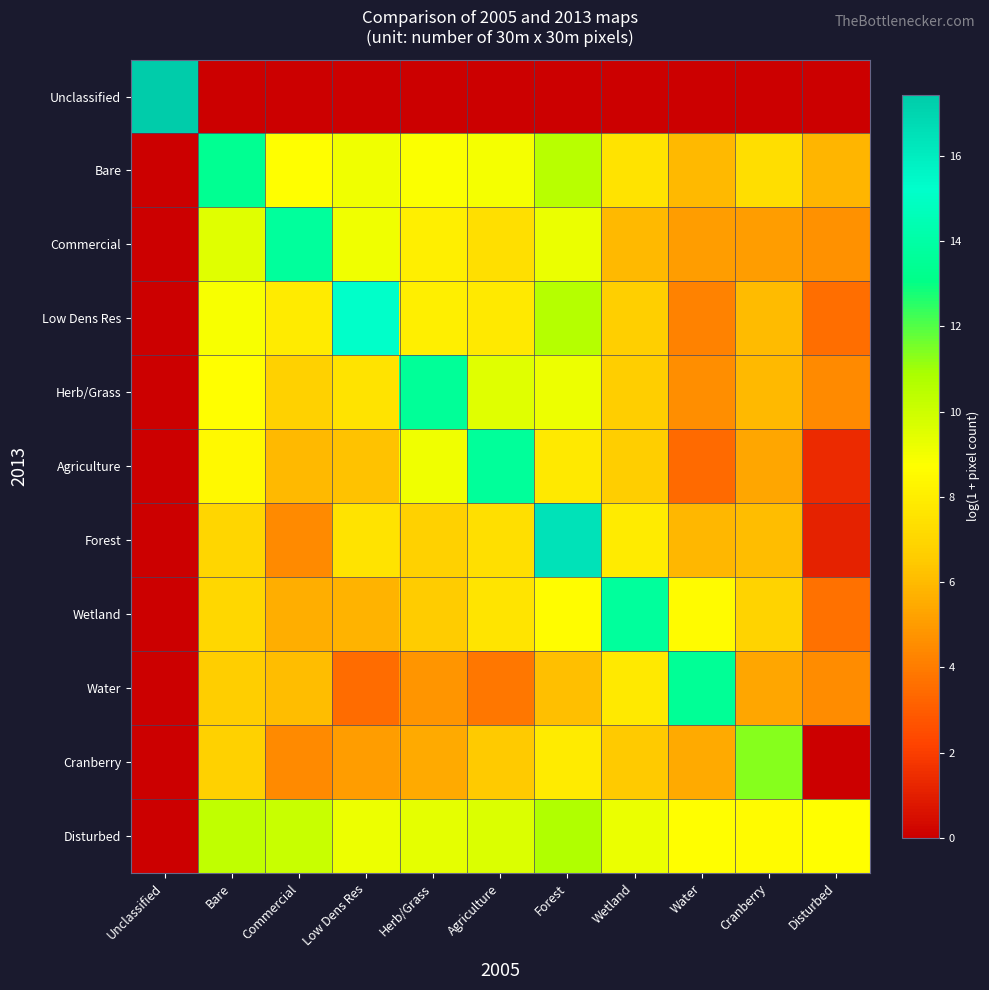

At which category is the sum across all series the highest?

Forest